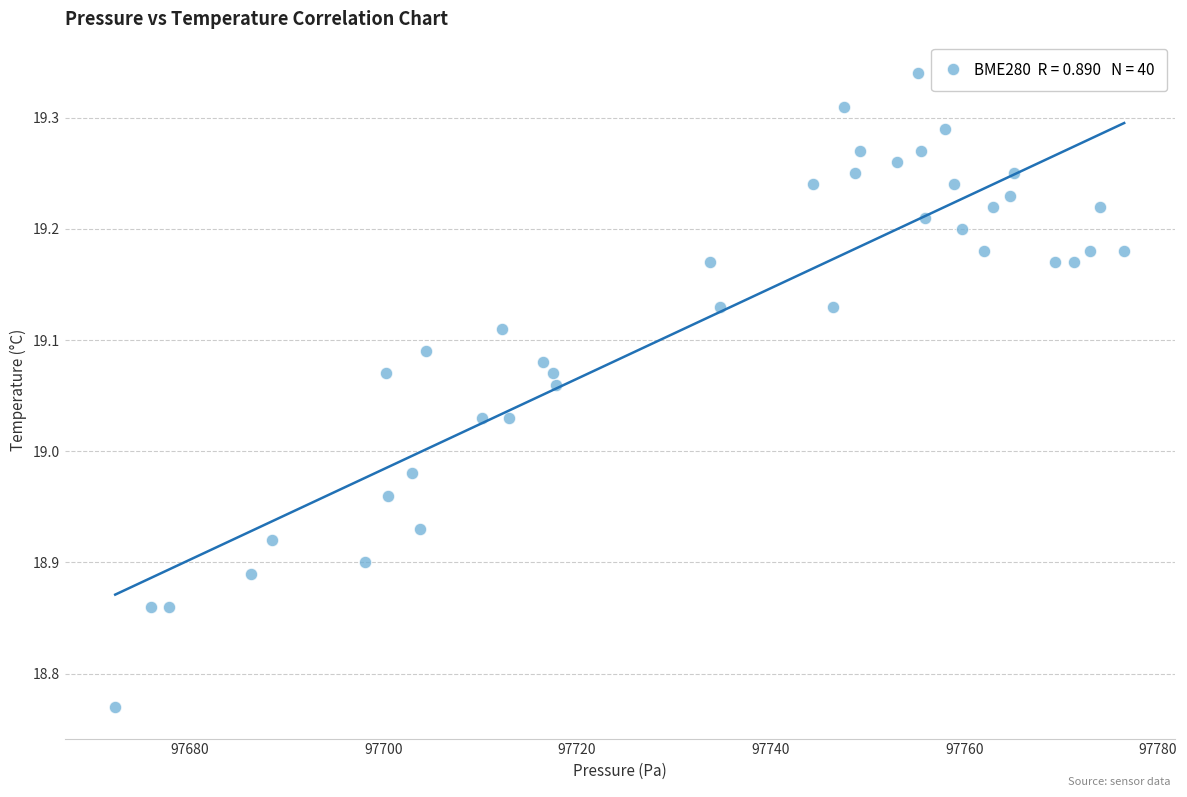

What is the range of X values (max minus min)?

104.2